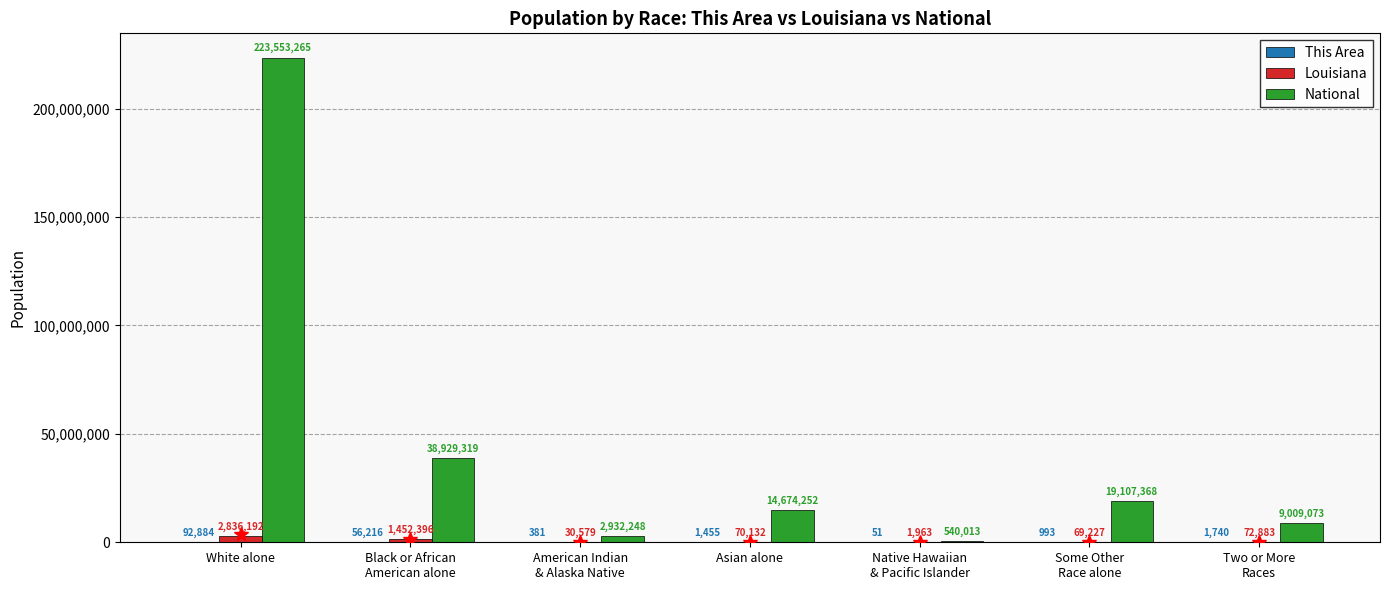

Which label corresponds to the largest value in the chart?

White alone